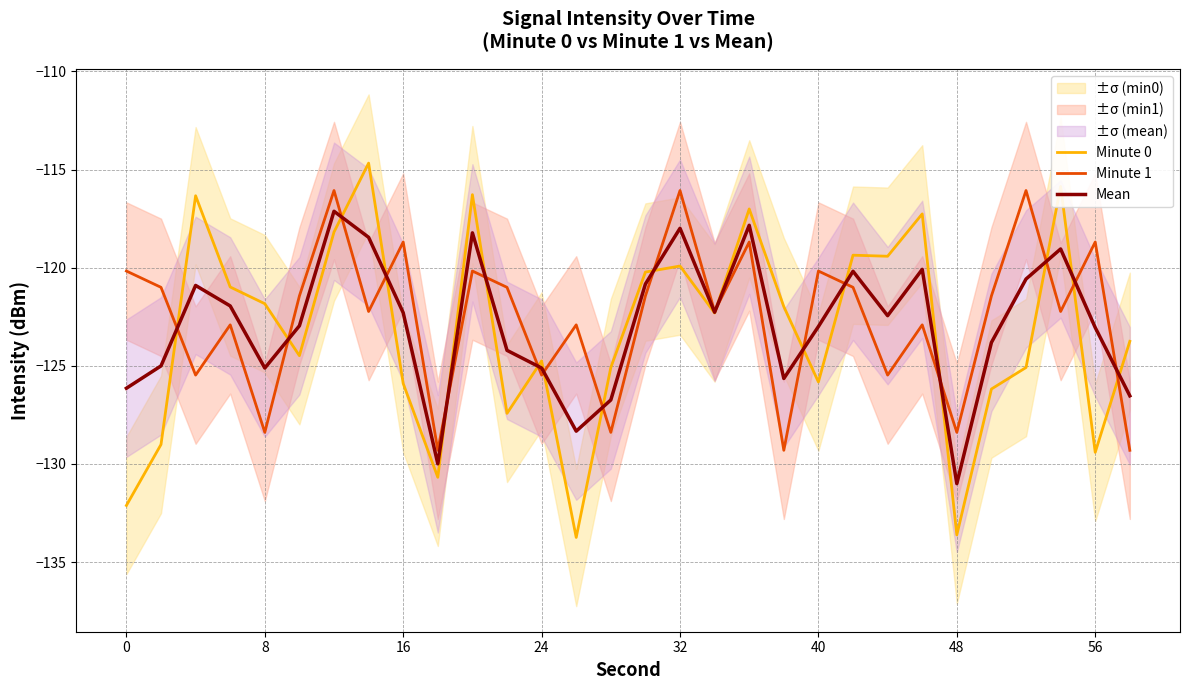

What is the minimum value for Minute 1?

-129.3